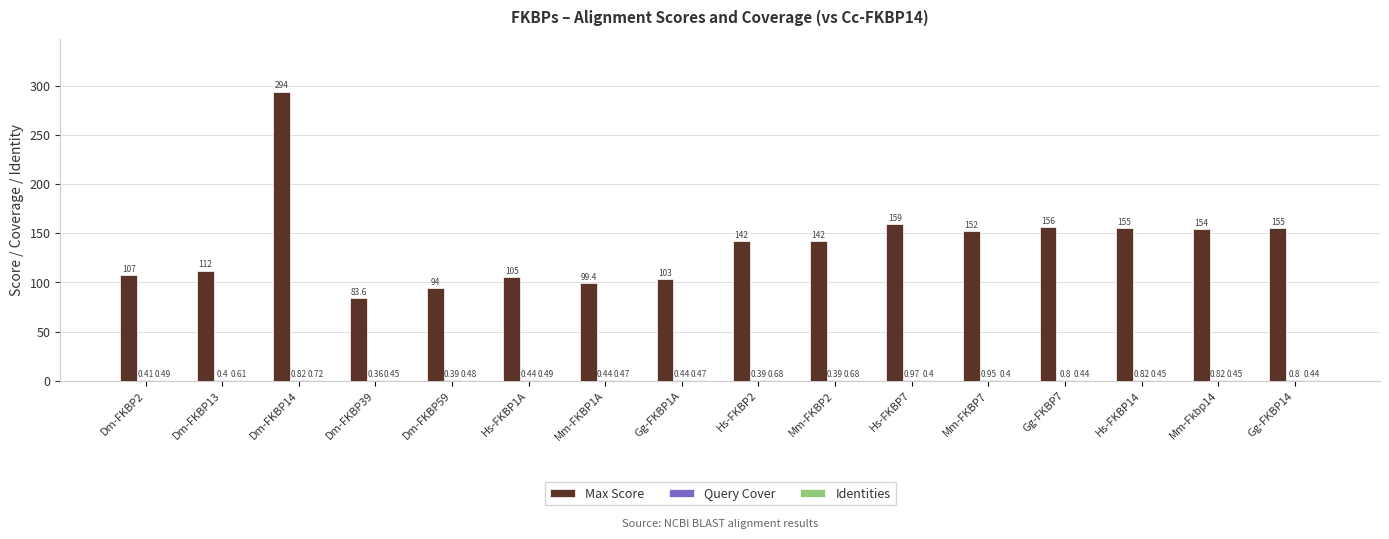

Which series has the widest spread of values?

Max Score